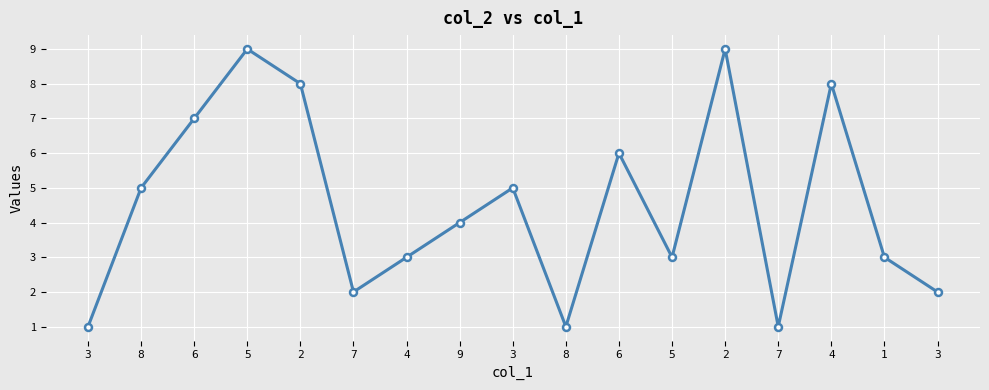

Does the chart have visible grid lines?

Yes